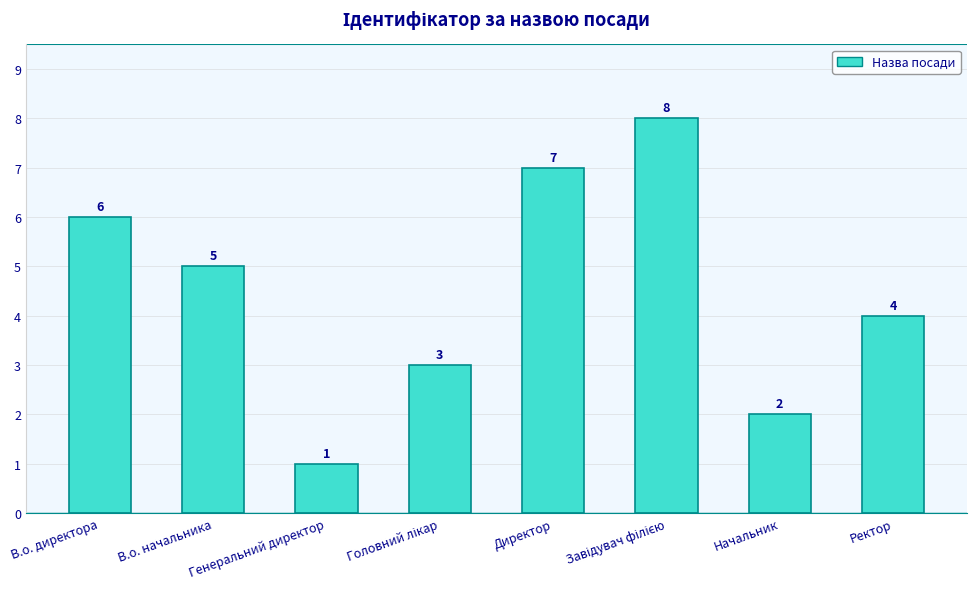

Which has a higher value, Генеральний директор or Ректор?

Ректор